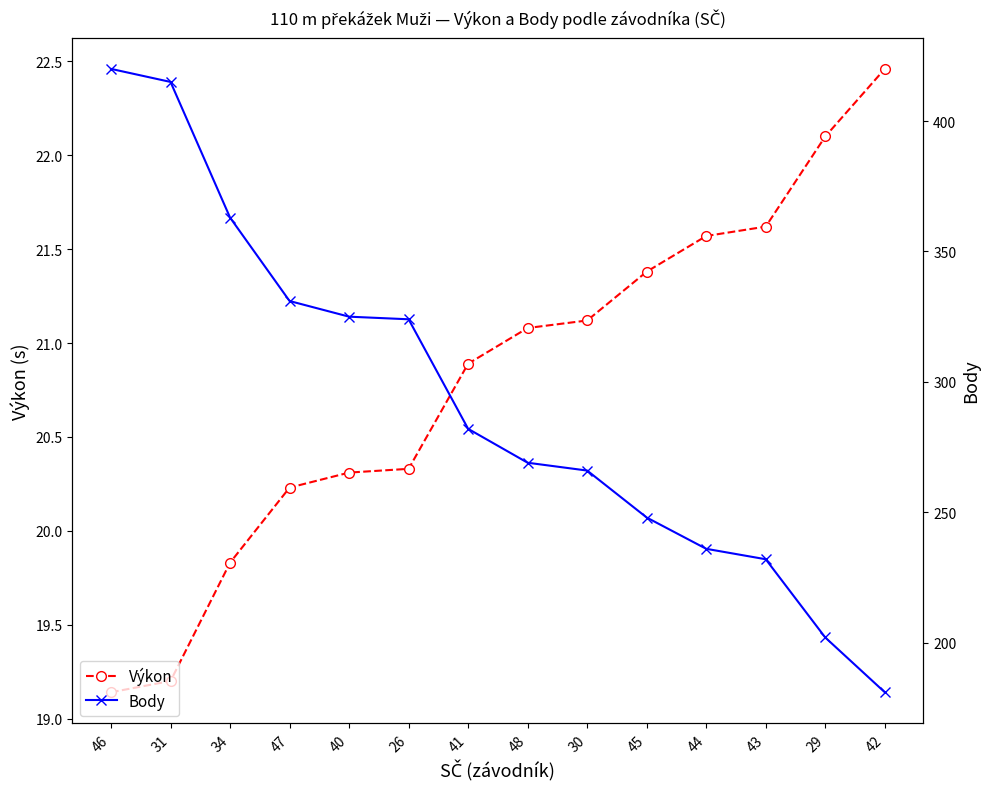

At which category is the sum across all series the highest?

46